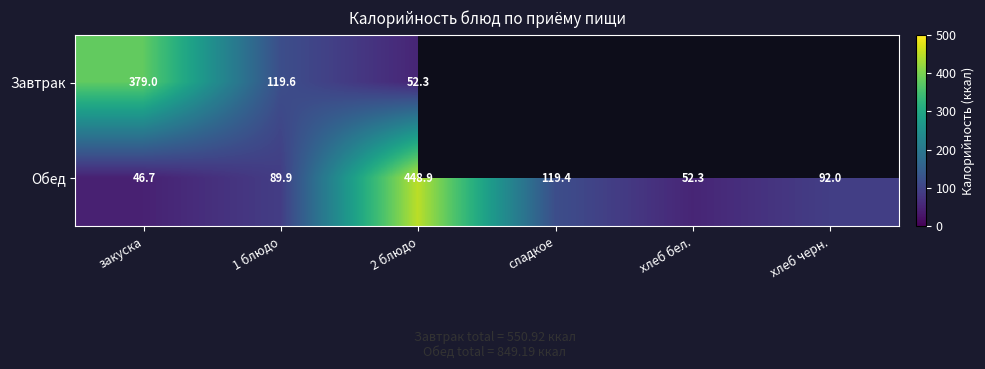

At which label is Обед closest to 247?

сладкое